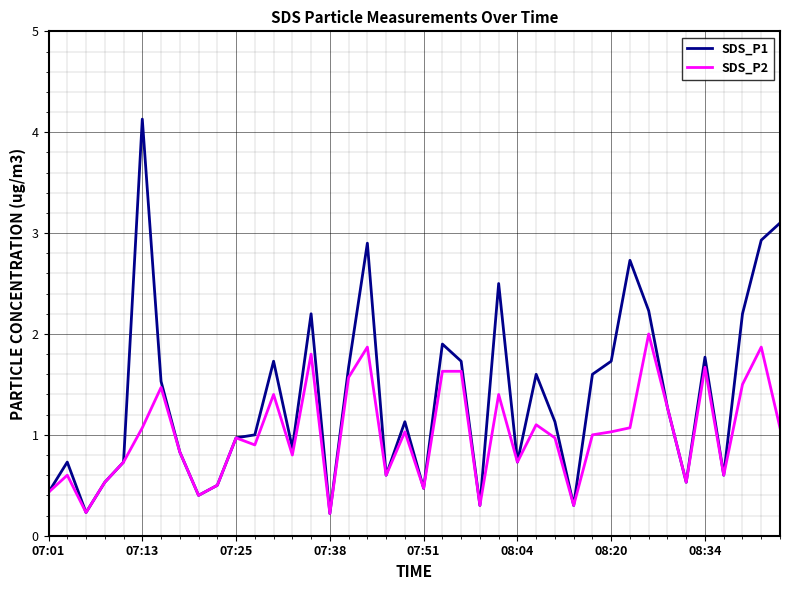

Reading left to right, extract all data points from this chart.

SDS_P1: 0.4	0.7	0.2	0.5	0.7	4.1	1.5	0.8	0.4	0.5	1.0	1.0	1.7	0.9	2.2	0.2	1.7	2.9	0.6	1.1	0.5	1.9	1.7	0.3	2.5	0.7	1.6	1.1	0.3	1.6	1.7	2.7	2.2	1.3	0.5	1.8	0.6	2.2	2.9	3.1
SDS_P2: 0.4	0.6	0.2	0.5	0.7	1.1	1.5	0.8	0.4	0.5	1.0	0.9	1.4	0.8	1.8	0.2	1.6	1.9	0.6	1.0	0.5	1.6	1.6	0.3	1.4	0.7	1.1	1.0	0.3	1.0	1.0	1.1	2.0	1.3	0.5	1.7	0.6	1.5	1.9	1.1